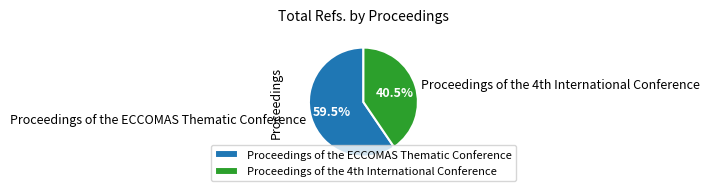

How much of the chart is everything except Proceedings of the ECCOMAS Thematic Conference?

40.5%